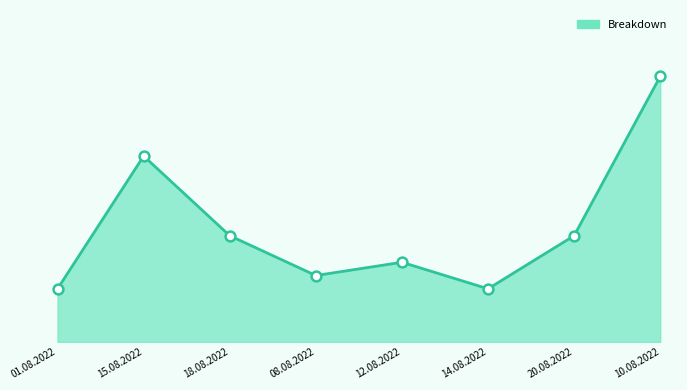

What is the change in value from 15.08.2022 to 08.08.2022?

-45